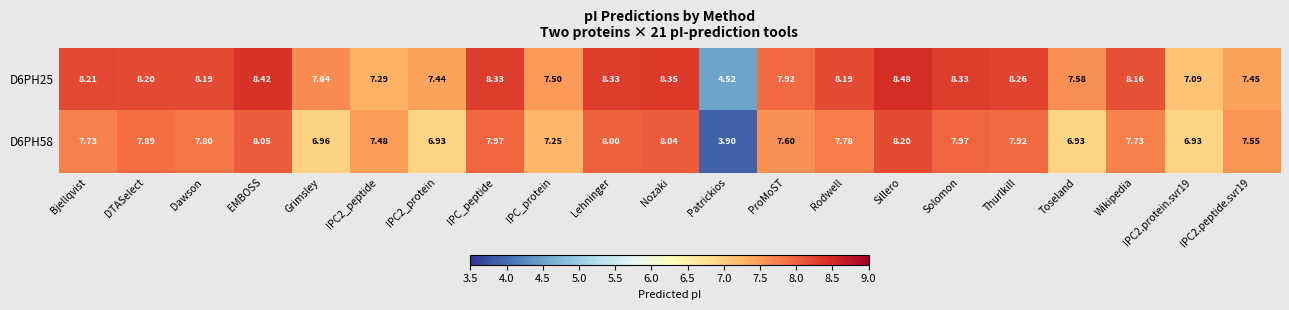

Count the number of categories in the chart.

21